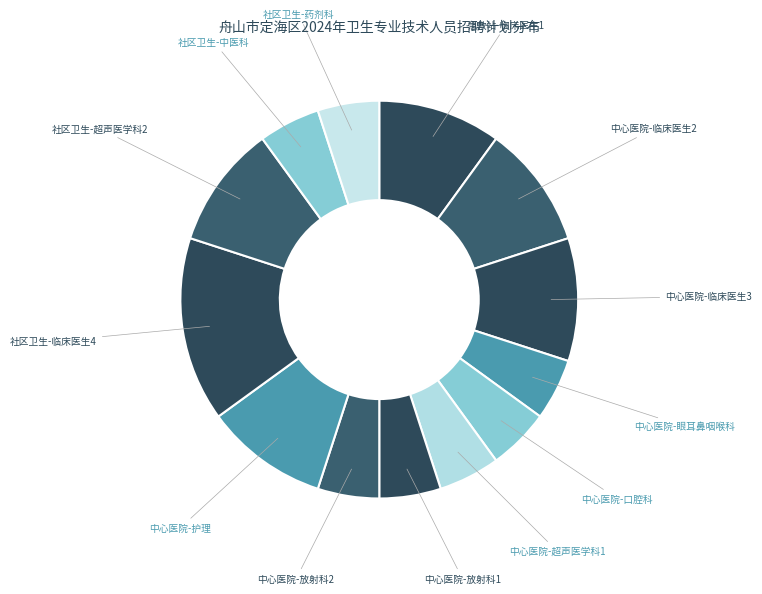

How many segments does this pie chart have?

13